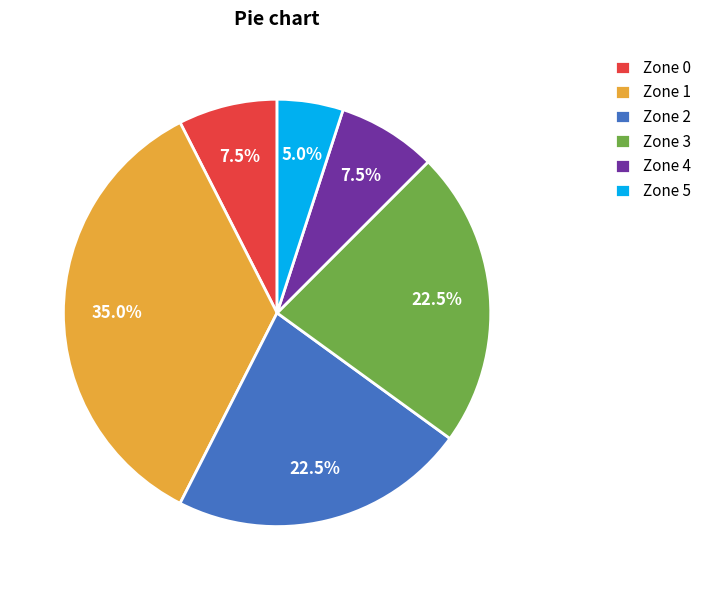

To the nearest percent, what is the difference between the Zone 1 and Zone 2 slice percentages?

12%